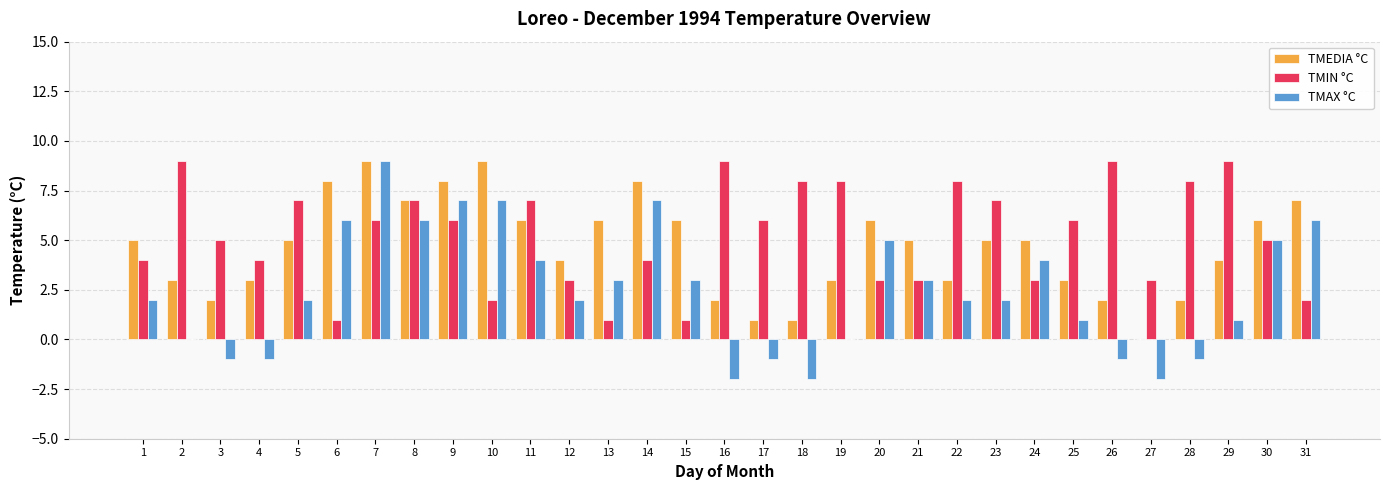

What value does the TMAX °C series have at 13?

3